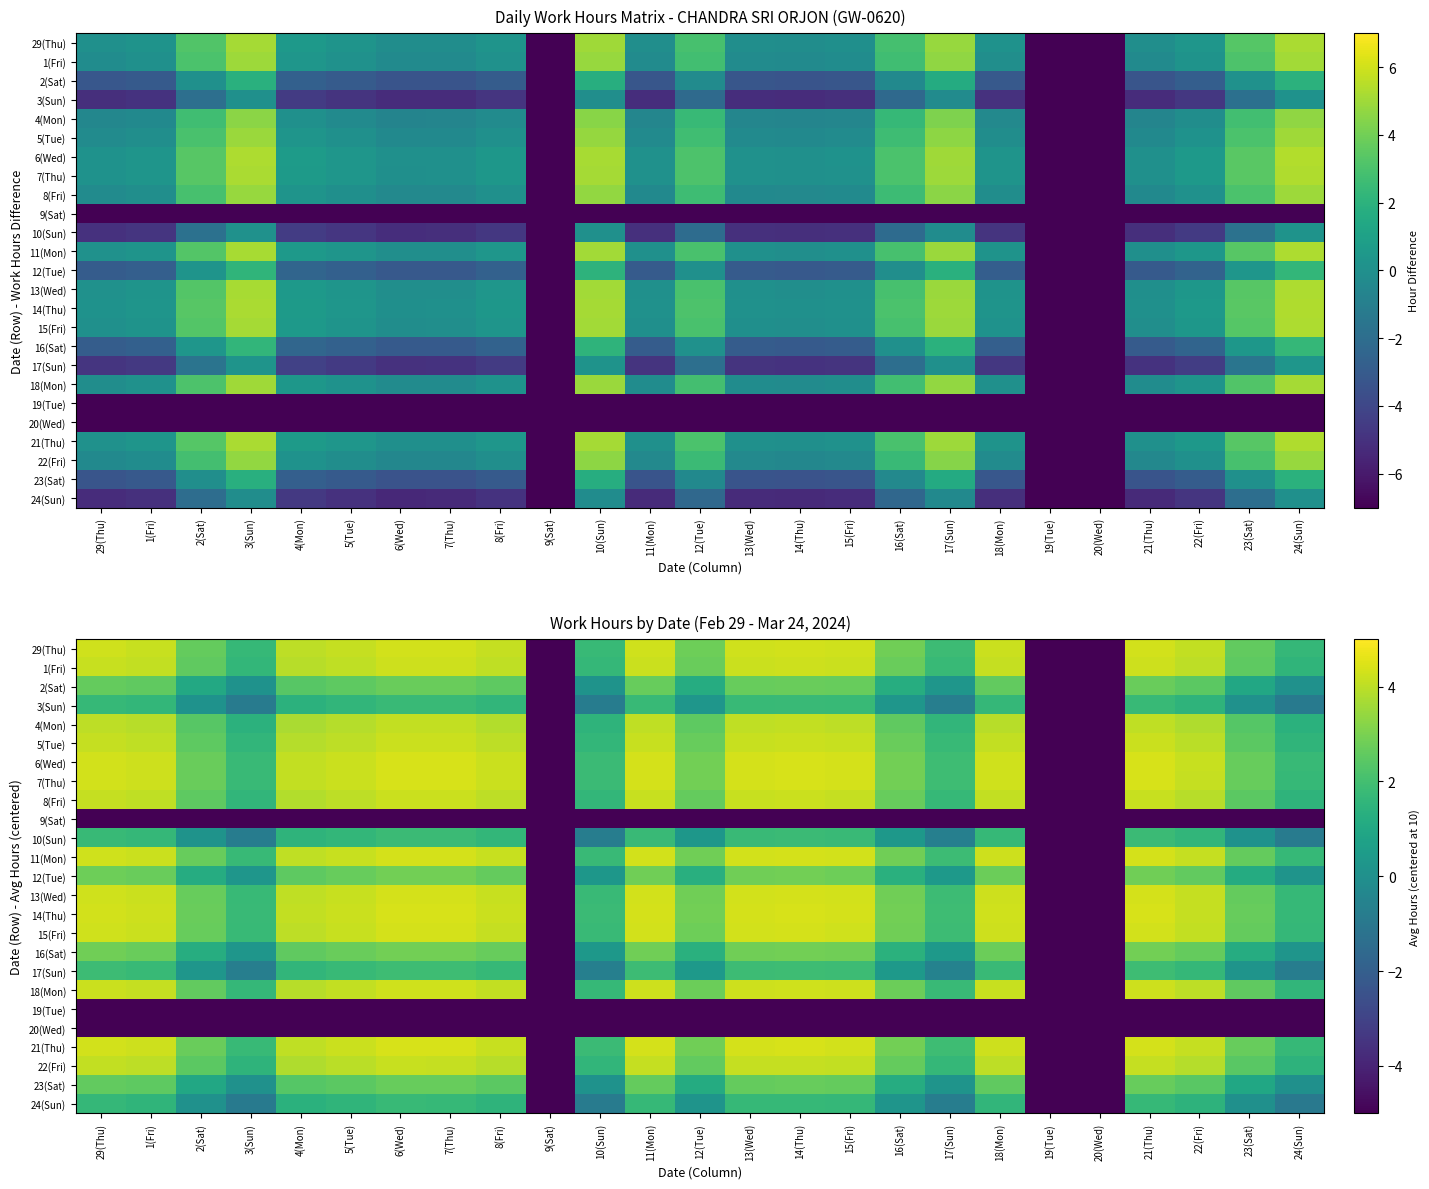

Is the value of 15(Fri) at 15(Fri) greater than the value of 23(Sat) at 9(Sat)?

Yes